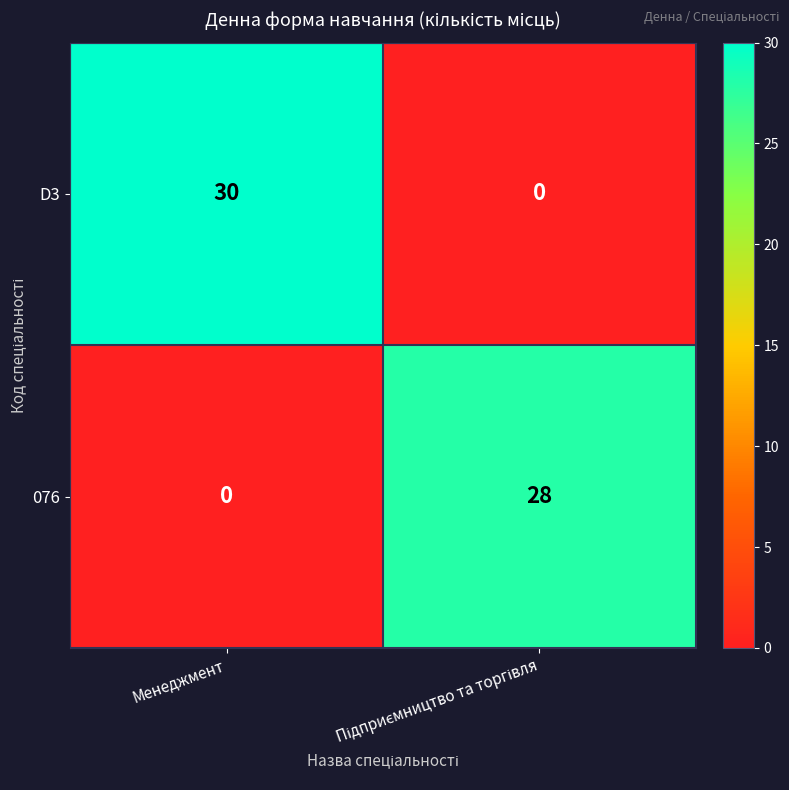

Which series has the largest range (max minus min)?

D3